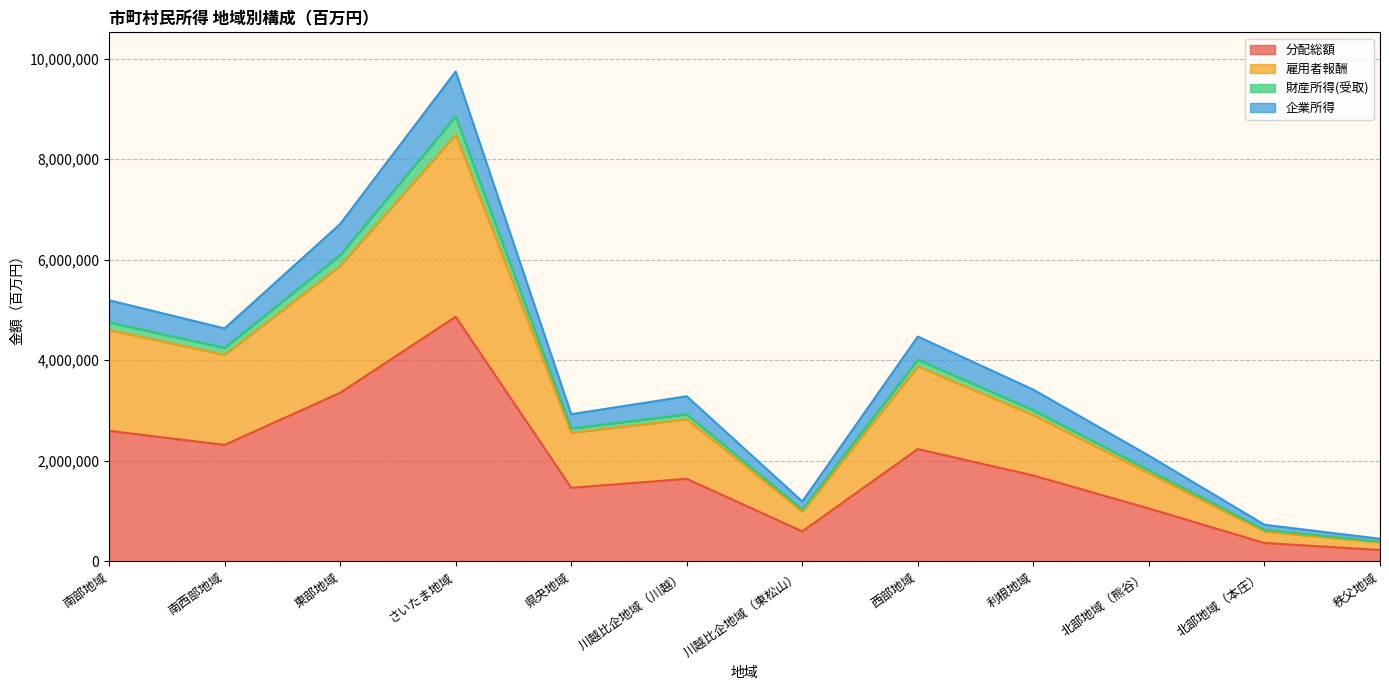

Reading left to right, transcribe all the data shown in this chart.

分配総額: 2593997	2313442	3350333	4863807	1460624	1638658	593527	2230920	1704442	1048031	362317	222831
雇用者報酬: 4599110	4105049	5873846	8484885	2554264	2824405	986430	3873765	2905908	1748798	592050	373625
財産所得(受取): 5192504	4631577	6708067	9742595	2924971	3281593	1188913	4469593	3413418	2099412	725781	446722
企業所得: 4750799	4242208	6088218	8850954	2640841	2922615	1027047	4010316	3004825	1811972	623159	388869